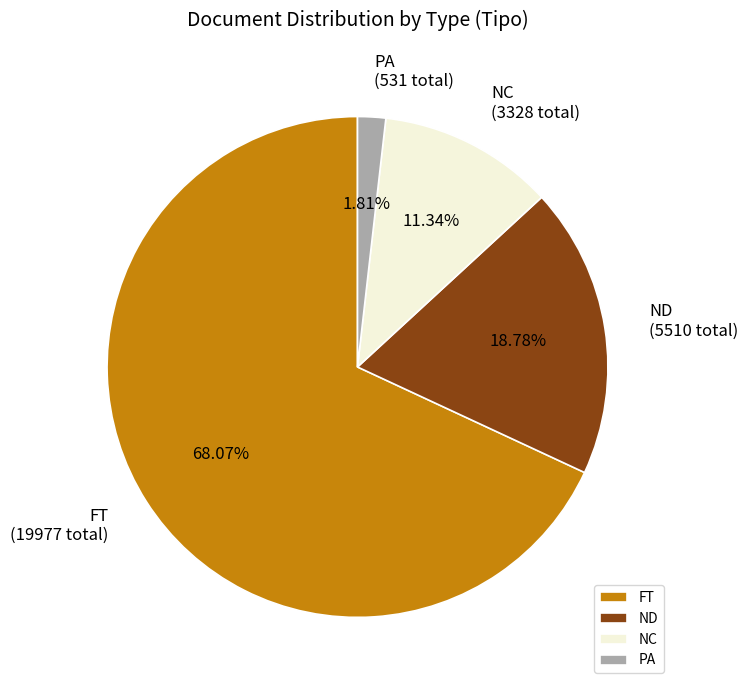

How many segments does this pie chart have?

4